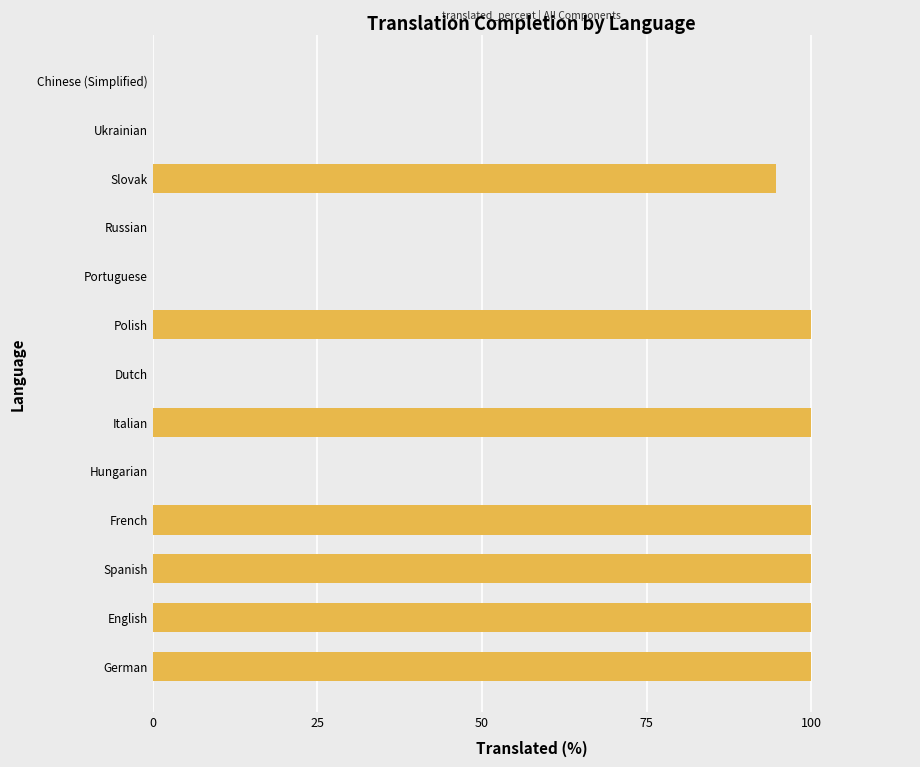

True or false: the data shows 0.0 at Chinese (Simplified).

True